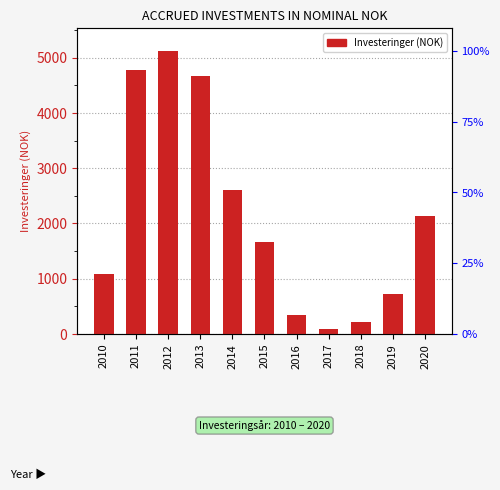

At which label is the value closest to 2606?

2014